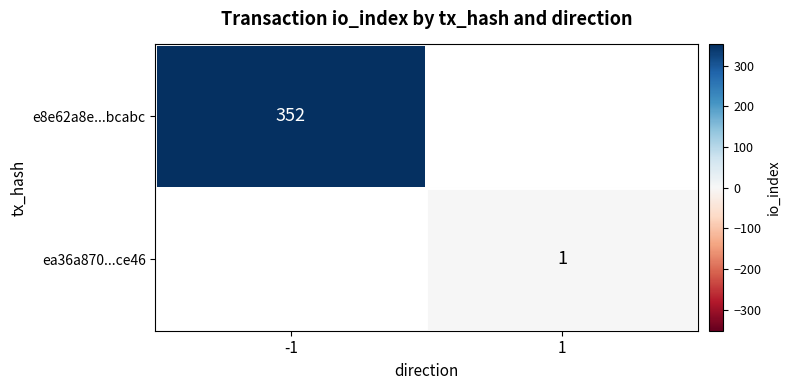

True or false: ea36a870...ce46 has a value of 1 at 1.

True